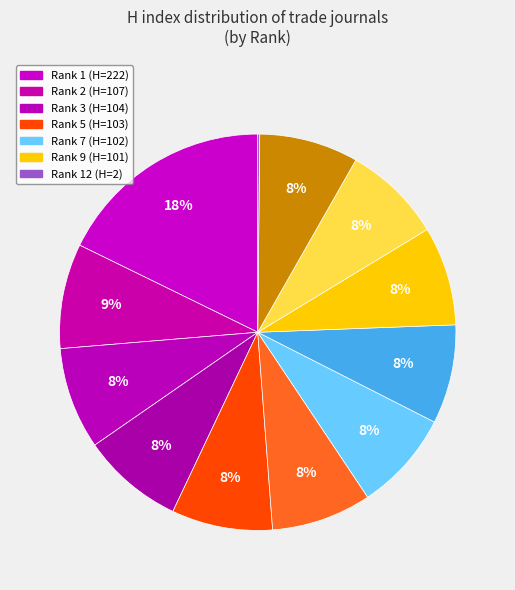

To the nearest percent, what is the average slice percentage?

8%